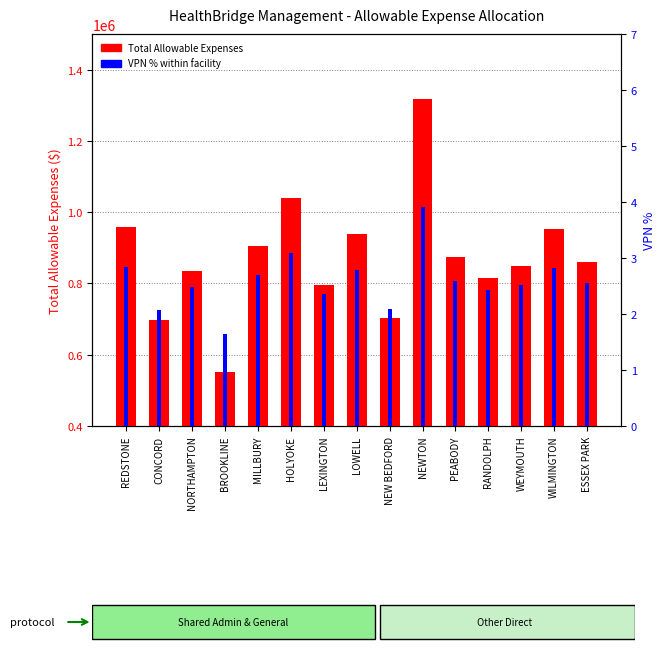

Is it true that VPN % equals 1.0 at NEW BEDFORD?

False